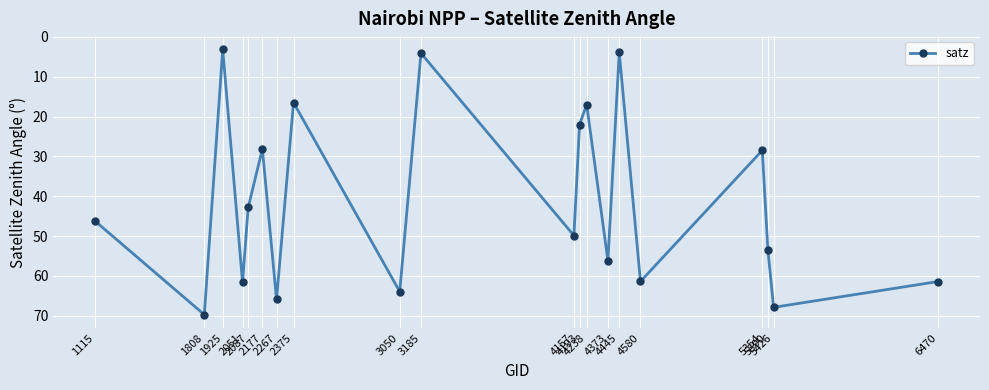

What is the change in value from 1925 to 4580?

+58.2